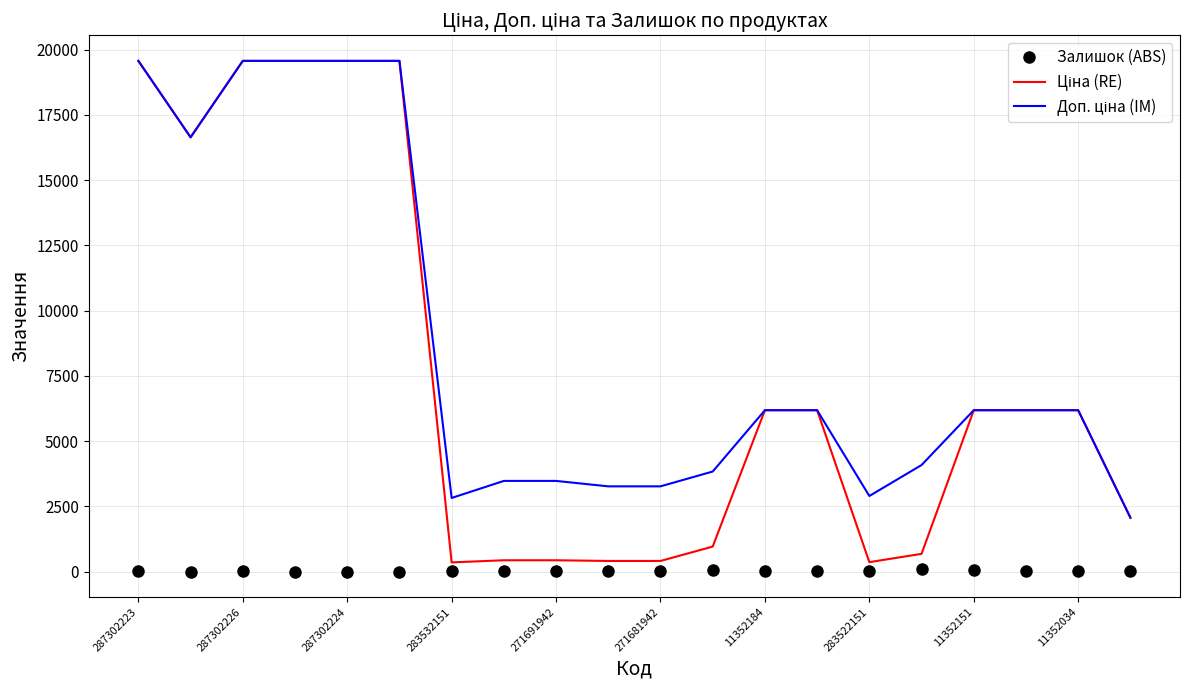

Rank the categories by Залишок (ABS) value from lowest to highest.

283532151, 271681942, 287302226, 271691942, 287302223, 287302224, 13, 10, 12, 19, 11352151, 11352184, 14, 283522151, 17, 18, 11352034, 11, 16, 15